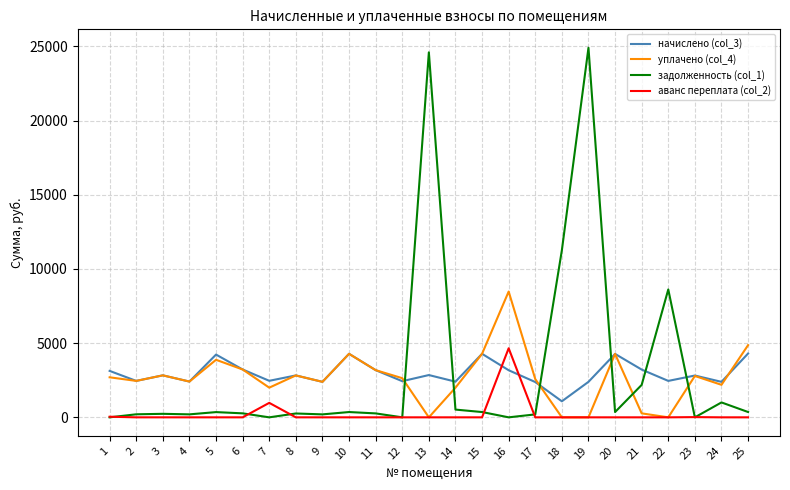

Is this an area chart (filled region under the line)?

No